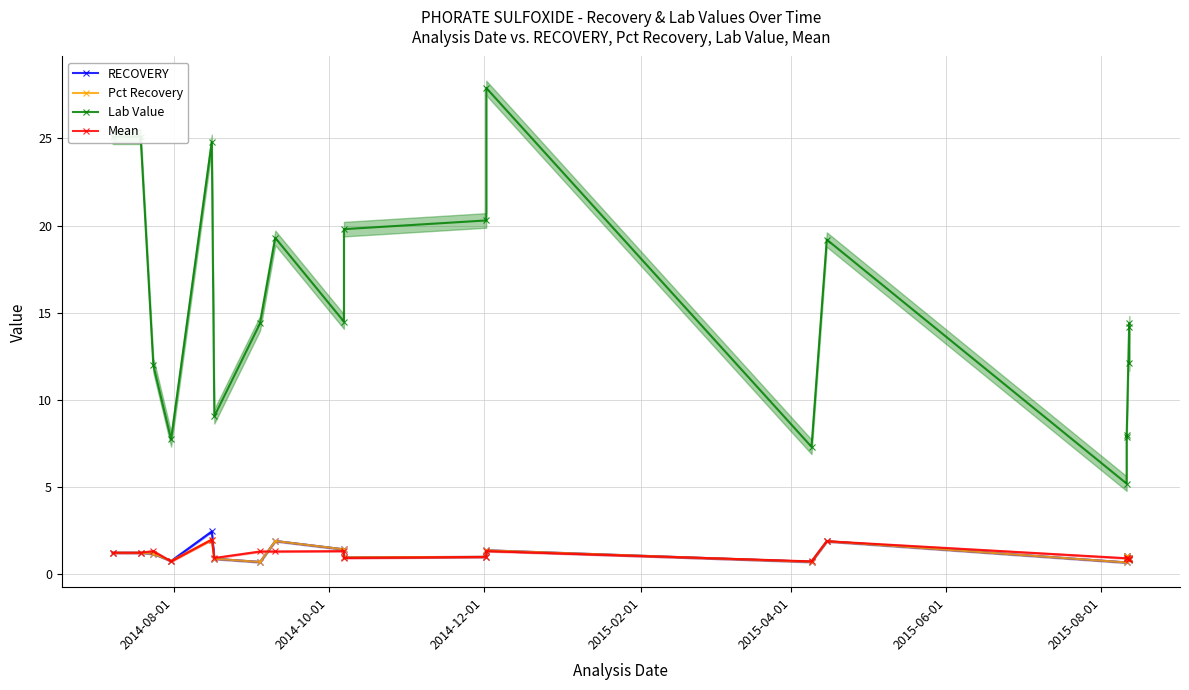

In Lab Value, how many points are lower than both neighbors (excluding endpoints)?

6